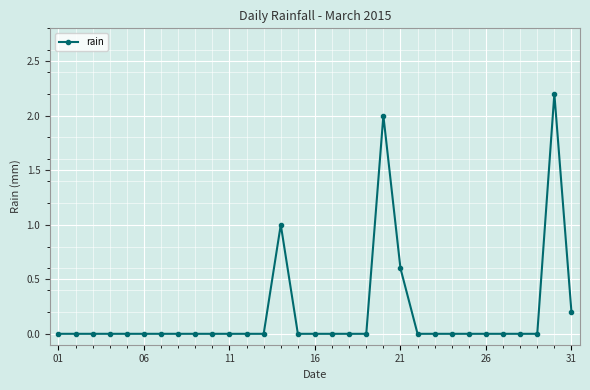

Reading left to right, list all the values displayed in this chart.

0.0	0.0	0.0	0.0	0.0	0.0	0.0	0.0	0.0	0.0	0.0	0.0	0.0	1.0	0.0	0.0	0.0	0.0	0.0	2.0	0.6	0.0	0.0	0.0	0.0	0.0	0.0	0.0	0.0	2.2	0.2